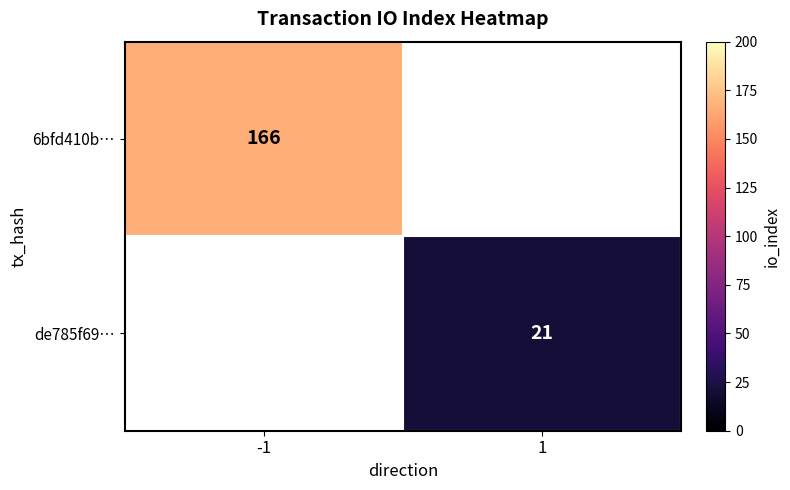

Is the value of 6bfd410b… at -1 greater than the value of de785f69… at 1?

Yes